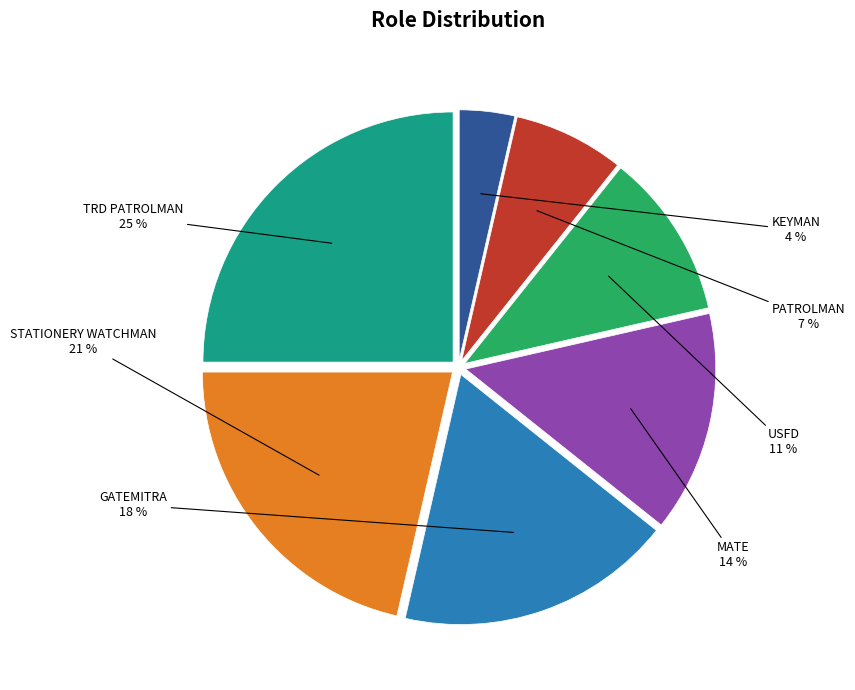

True or false: STATIONERY WATCHMAN accounts for 21% of the total.

True